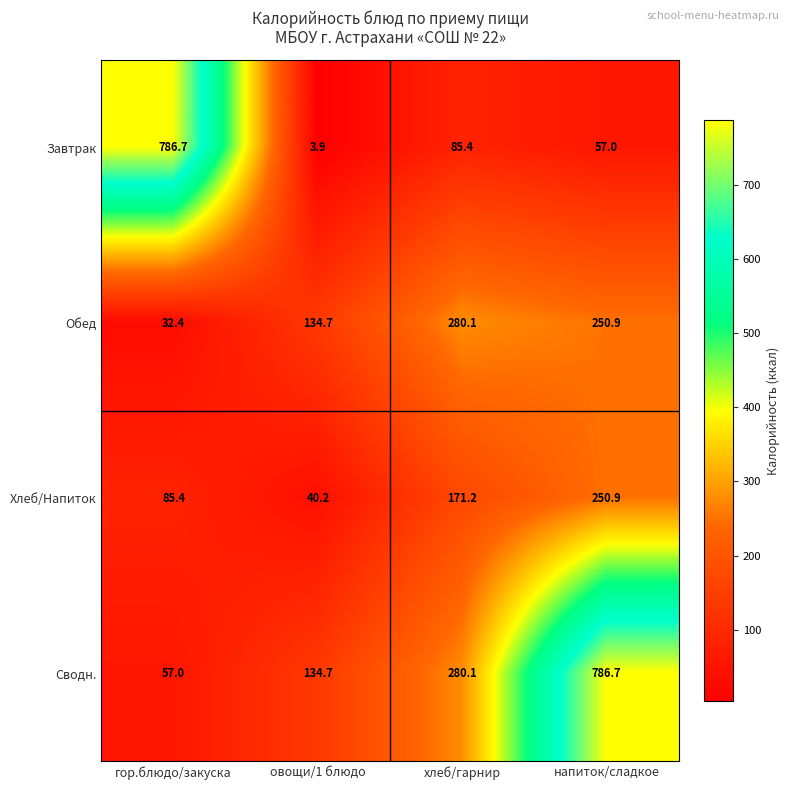

At which category is the sum across all series the highest?

напиток/сладкое